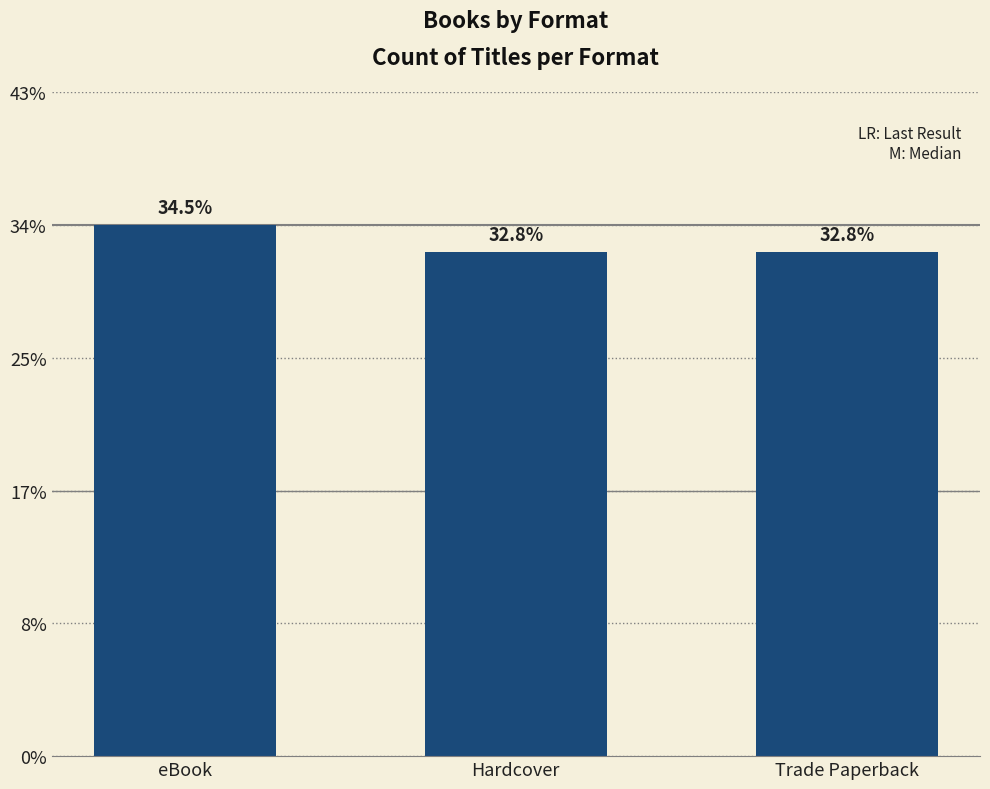

Are the bars horizontal?

No